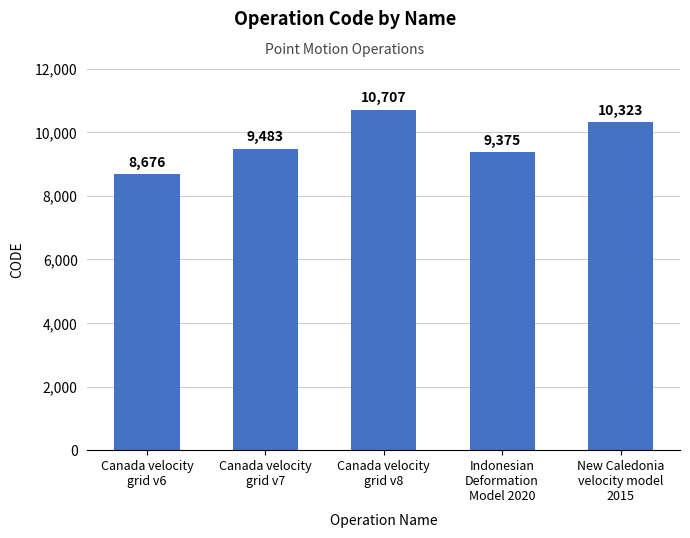

What is the value of the 1st bar from the left?

8676